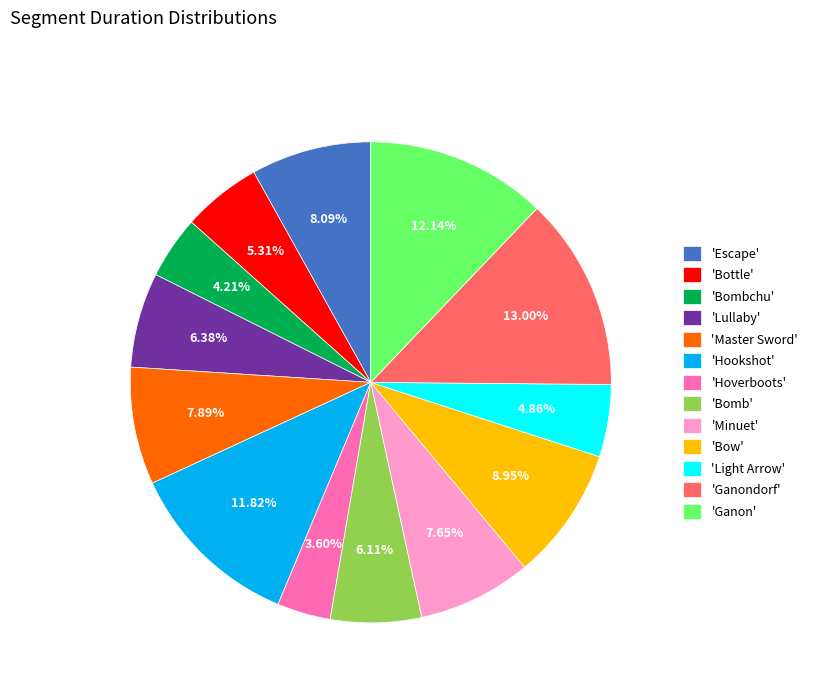

Is the sum of 'Bow' and 'Lullaby' greater than half?

No